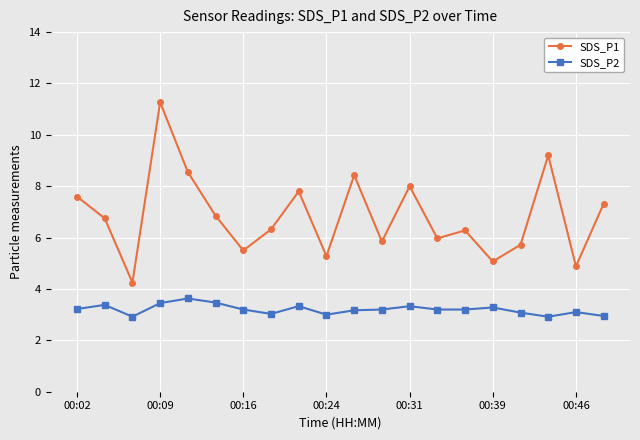

Count the number of data series in this chart.

2